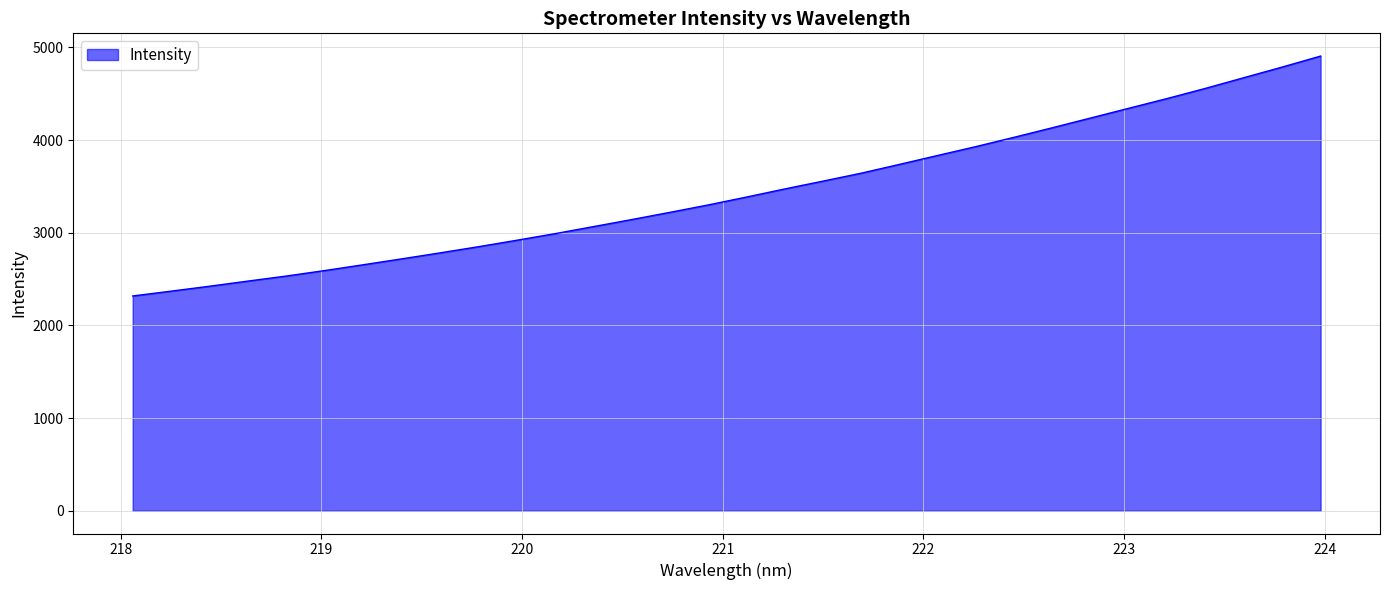

What is the greatest value displayed?

4906.3